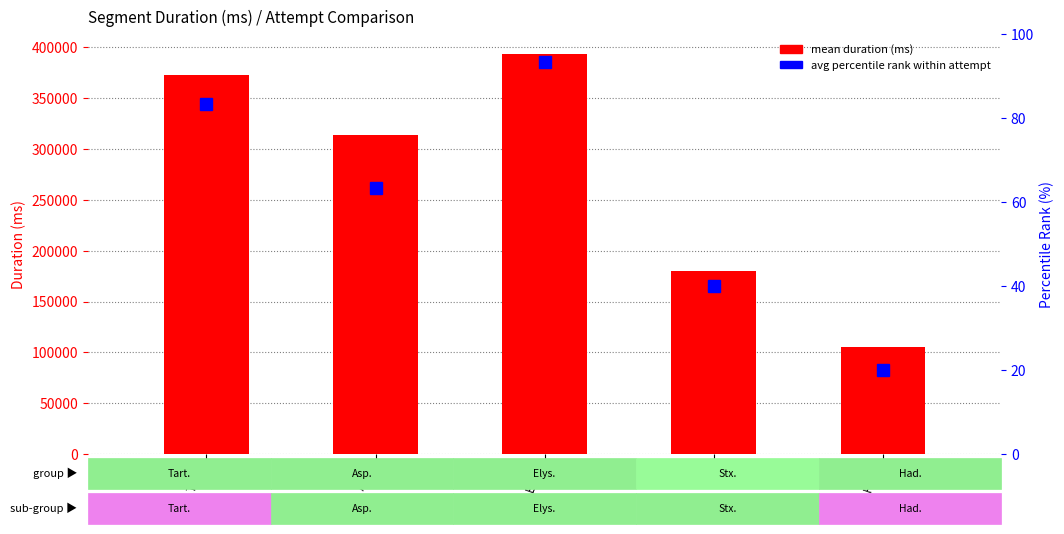

Which category has the highest value in the mean duration (ms) series?

Elys.